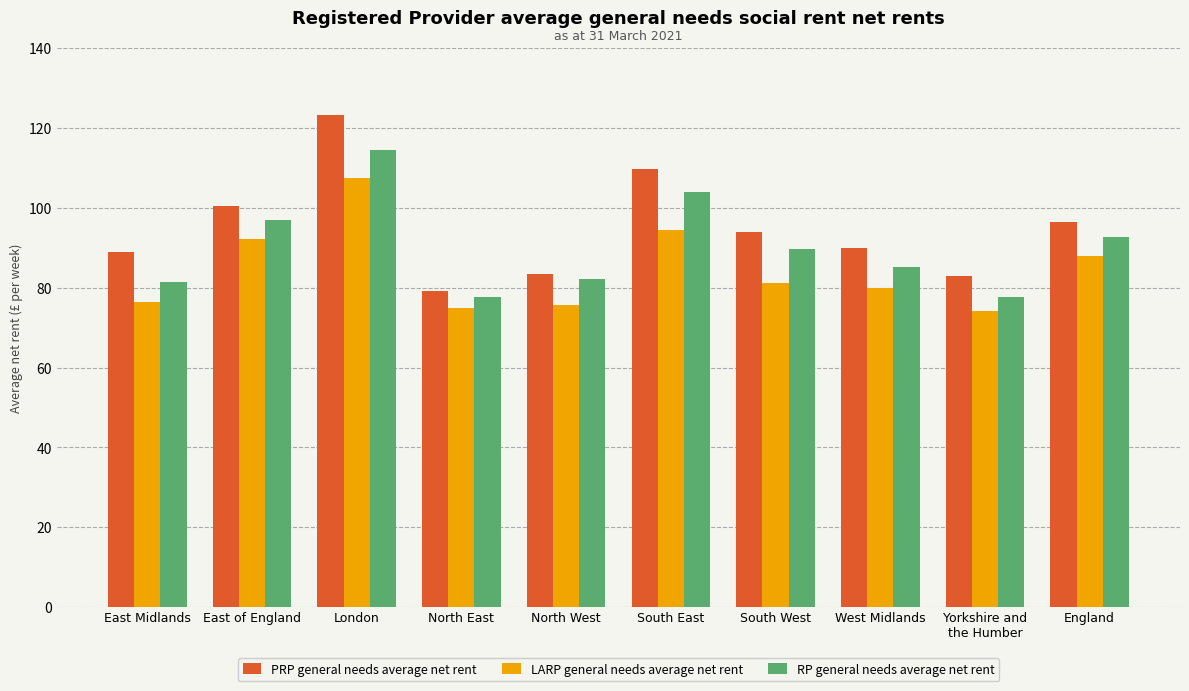

What is the difference between the highest and lowest values at England?

8.5